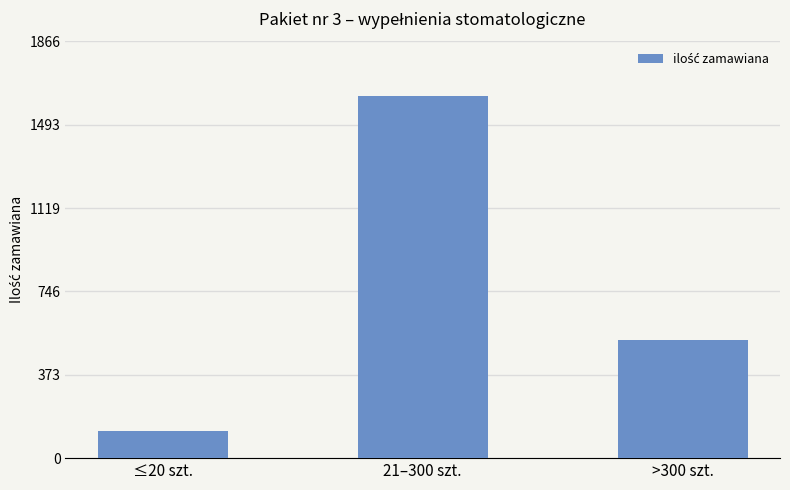

What is the change in value from ≤20 szt. to >300 szt.?

+408